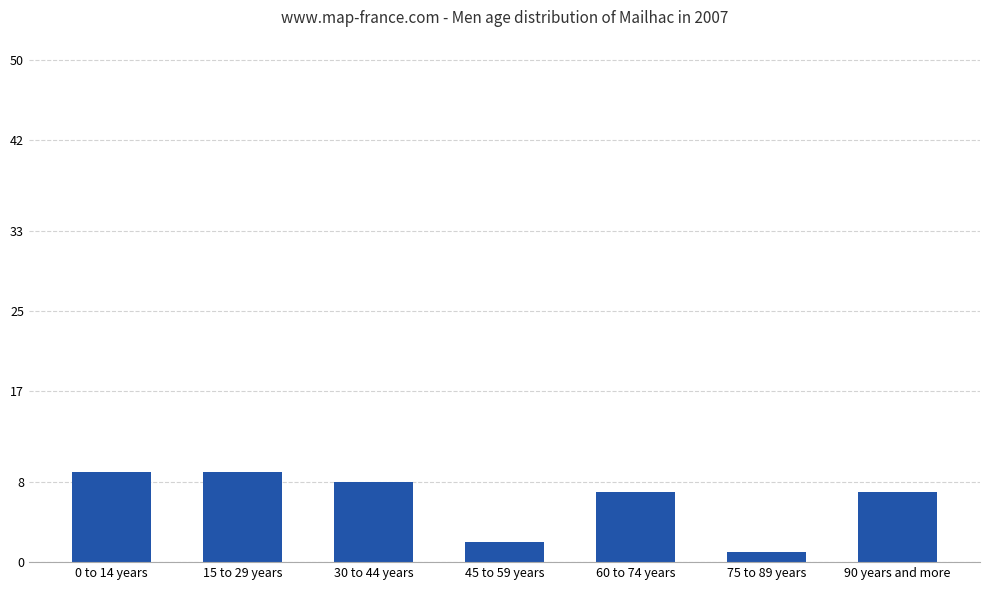

How many values are between 2 and 9?

6